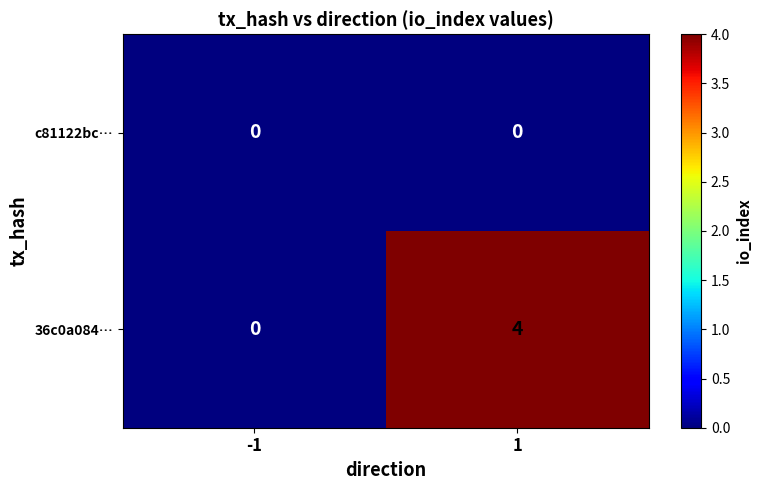

Which category has the highest value across all series?

1